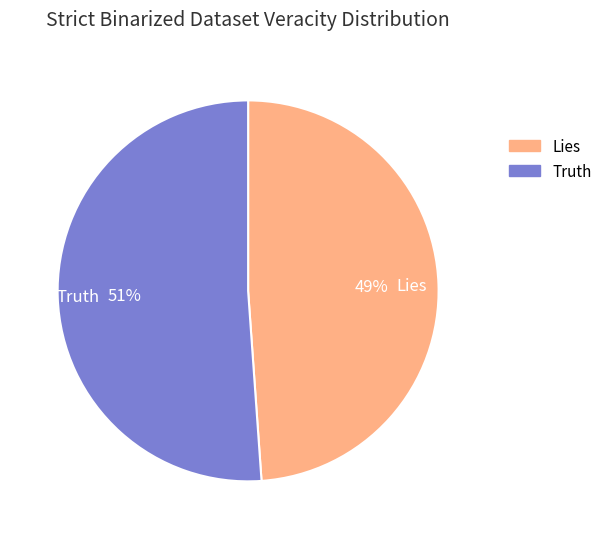

What percentage is the Lies slice, to the nearest percent?

49%